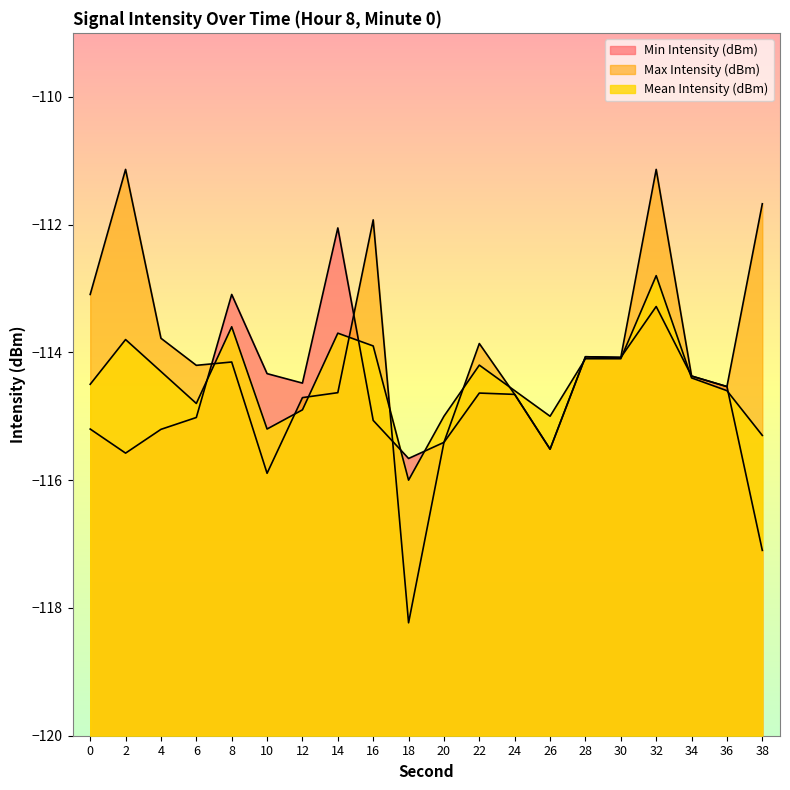

True or false: Min Intensity (dBm) has a value of -177.0 at 22.

False